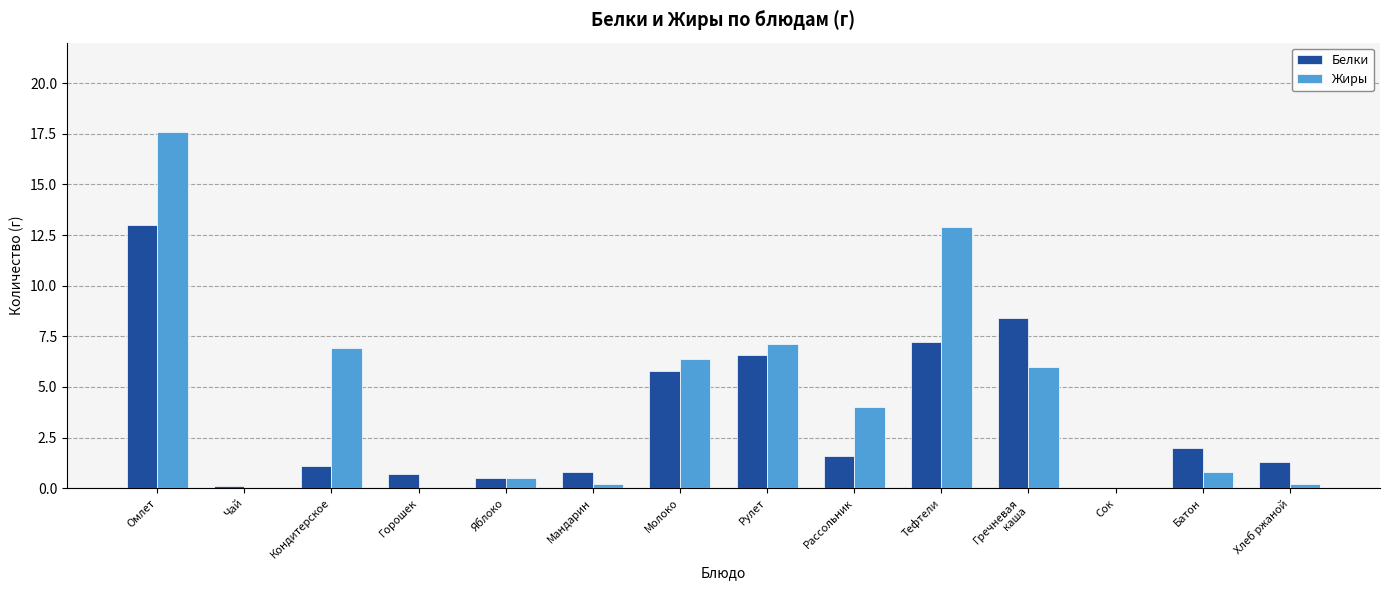

At which label is Белки closest to 6?

Молоко